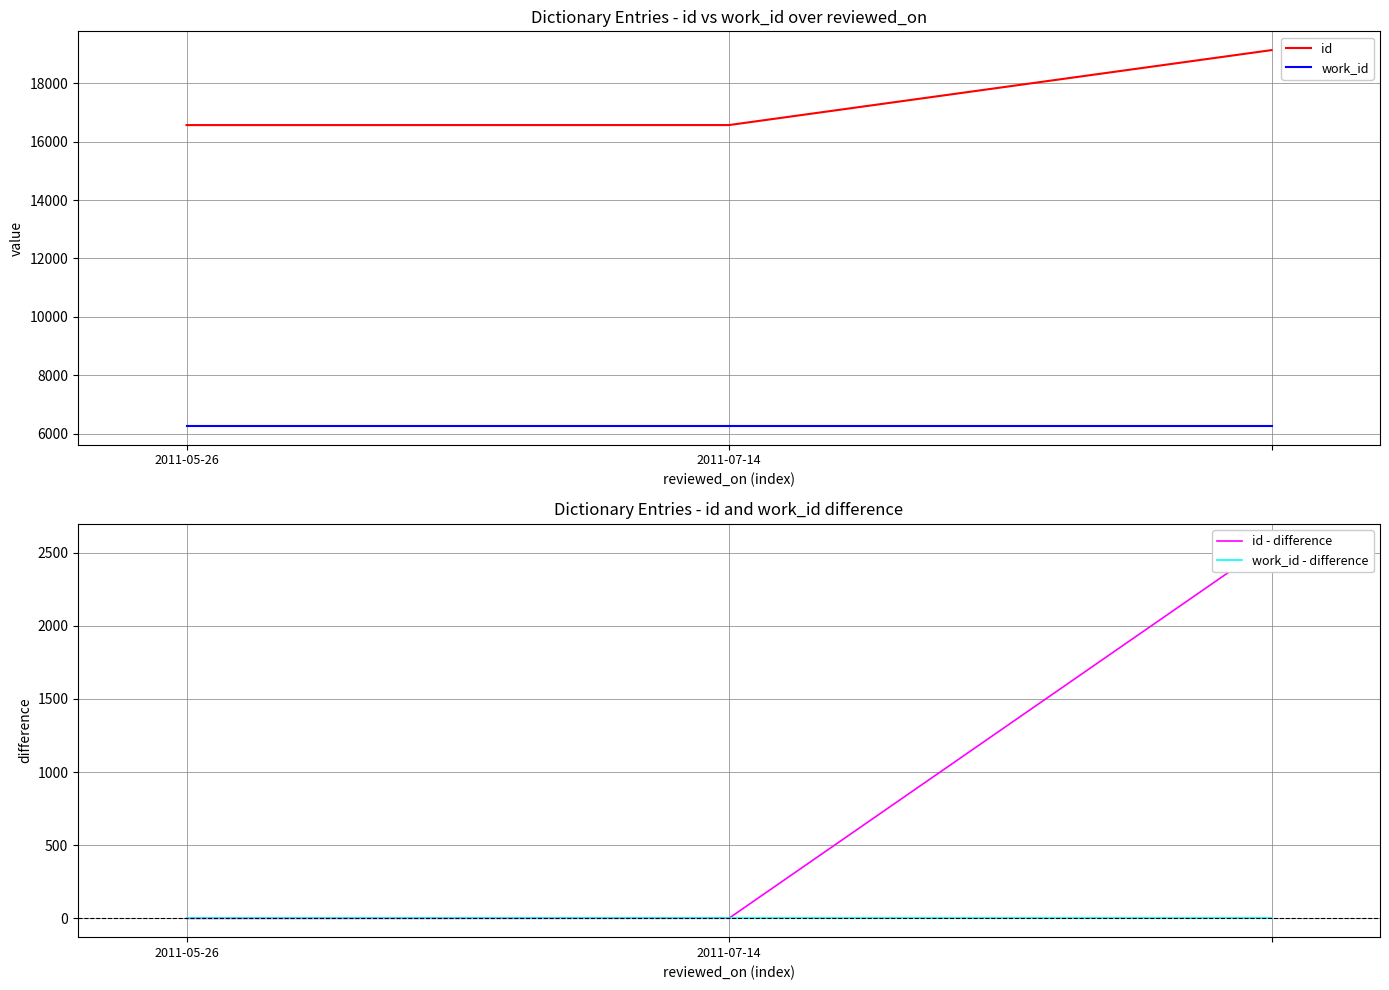

What is the sum of the work_id values at 2 and 2011-05-26?

12528